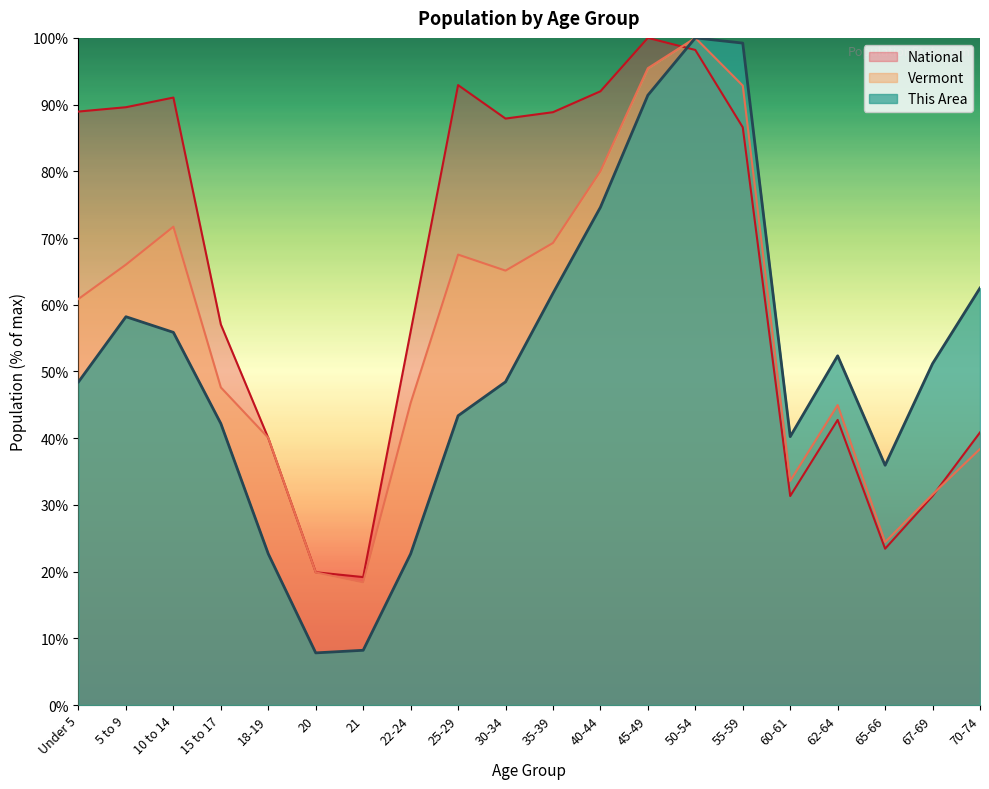

The value of This Area at 10 to 14 is 81.6. True or false?

False